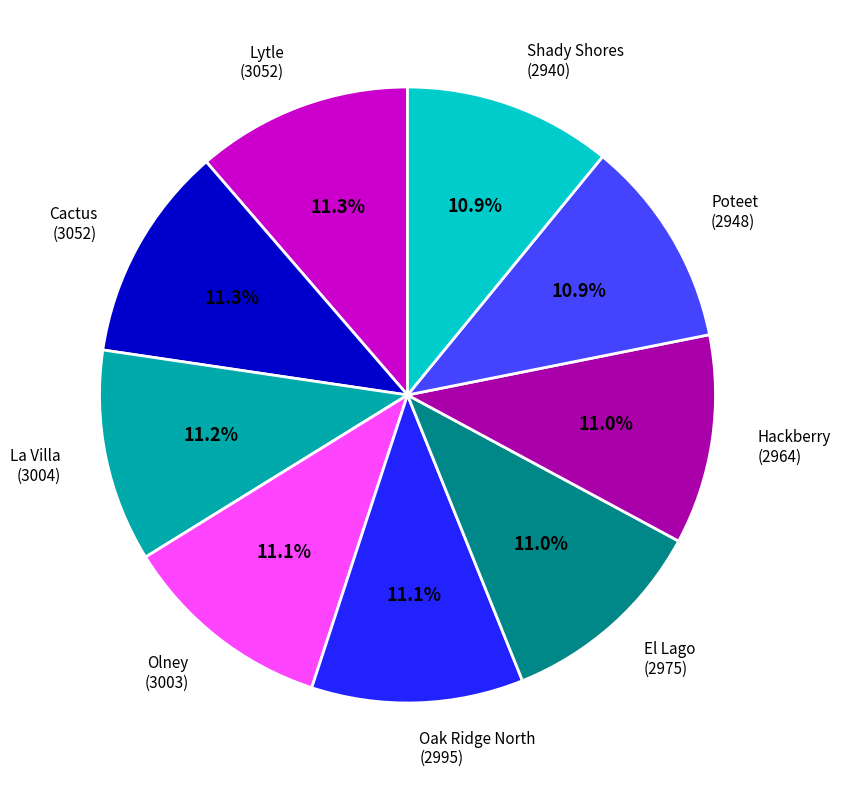

How many segments does this pie chart have?

9